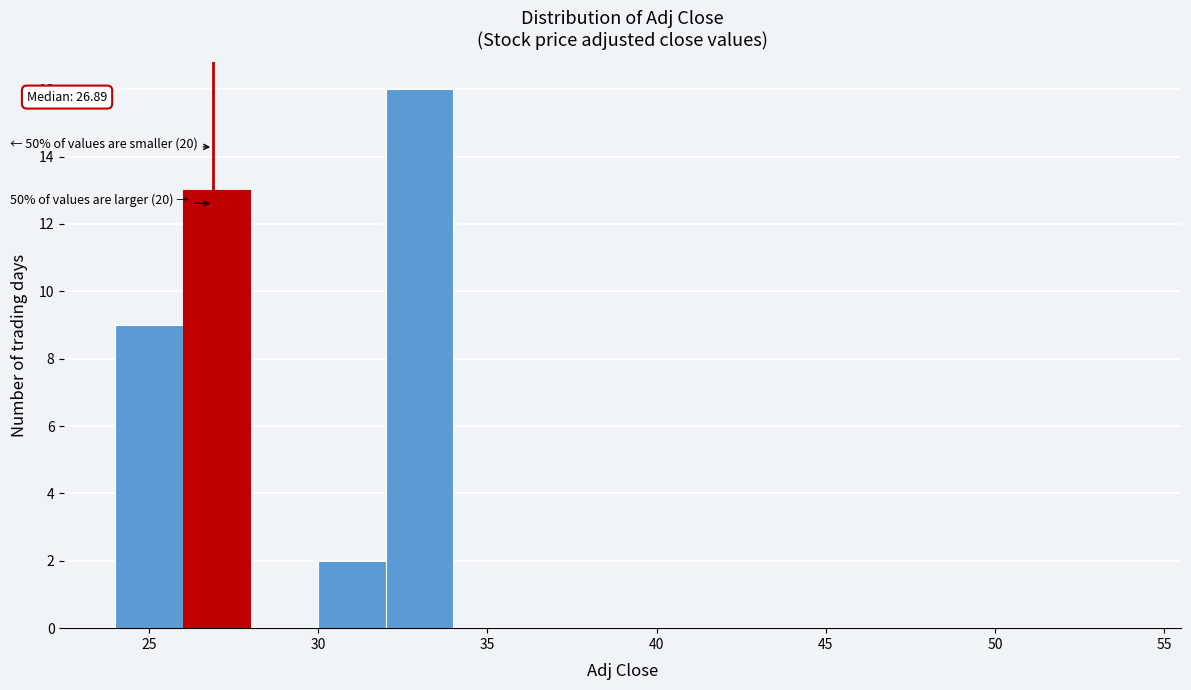

Which range on the x-axis has the tallest bar?

32 to 34